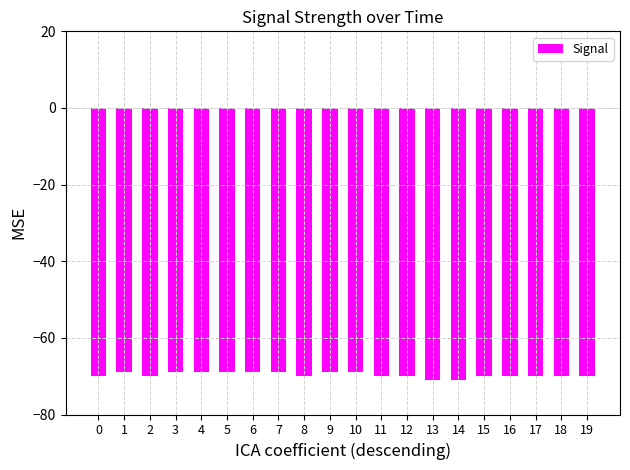

The value at 15 is -121. True or false?

False